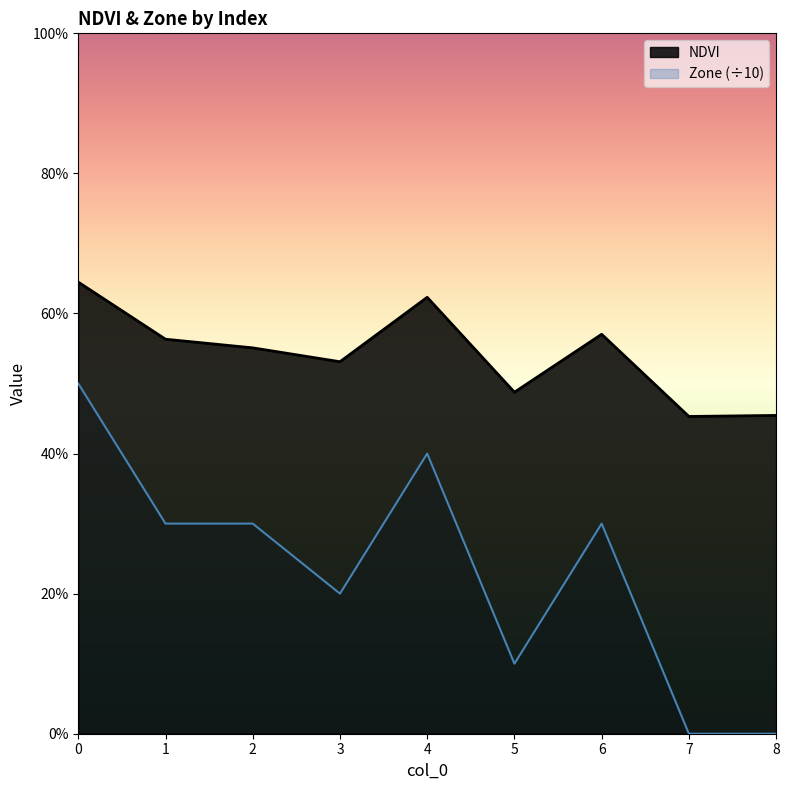

What is the maximum value shown in the chart?

0.6